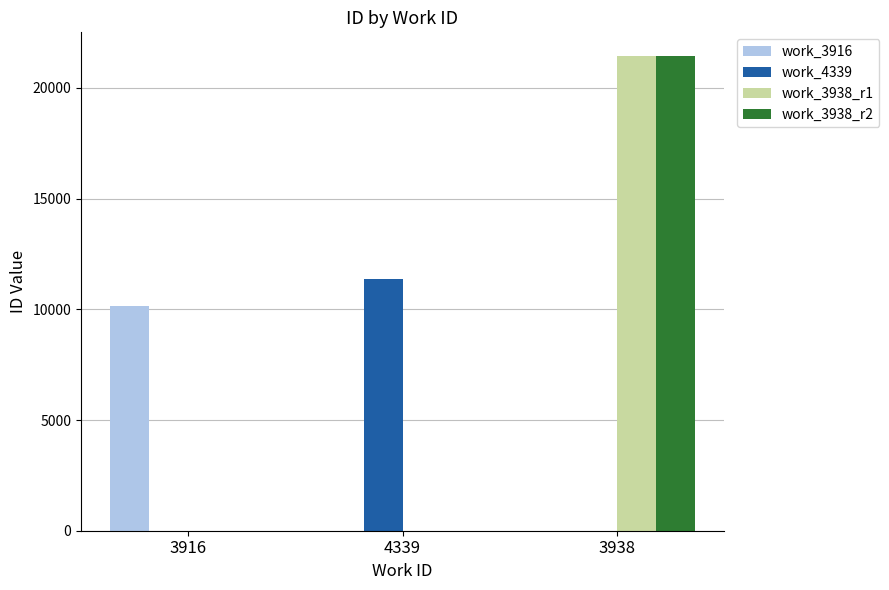

Which series changed the most between 4339 and 3938?

work_3938_r2